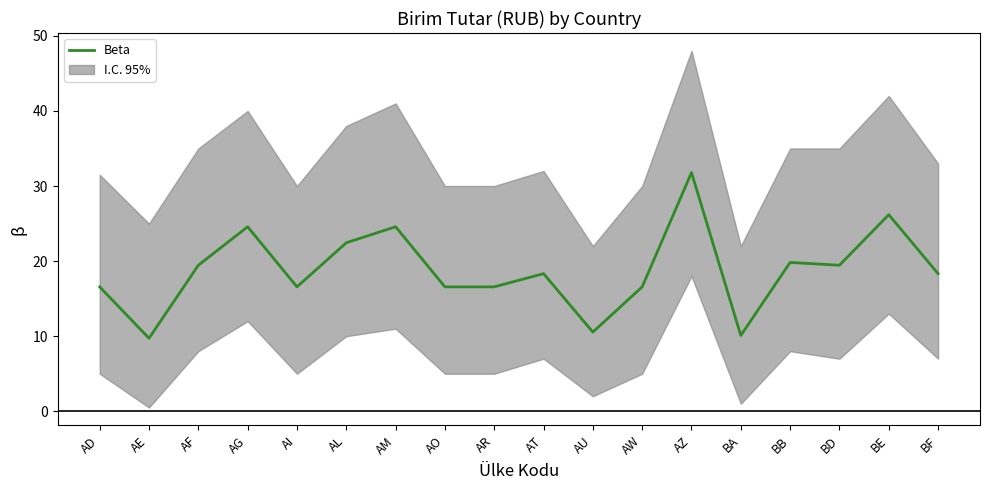

What is the label of the 13th point from the left?

AZ